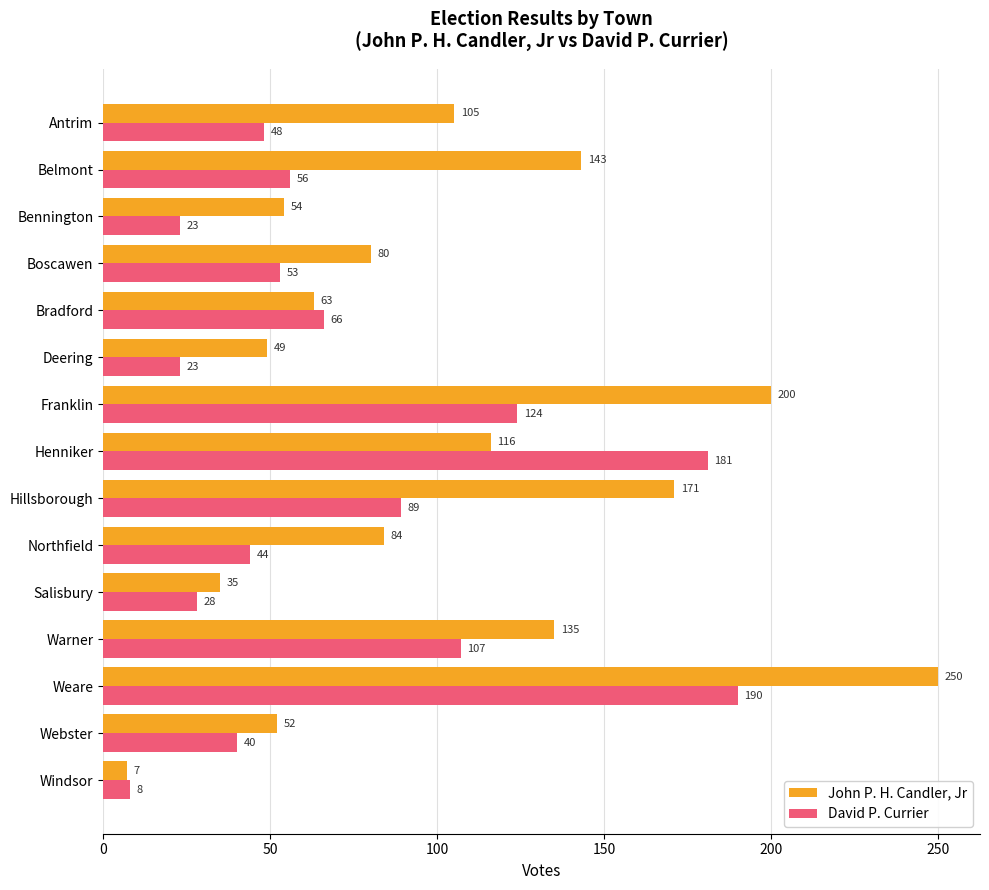

How many values in the David P. Currier series are below 53?

7